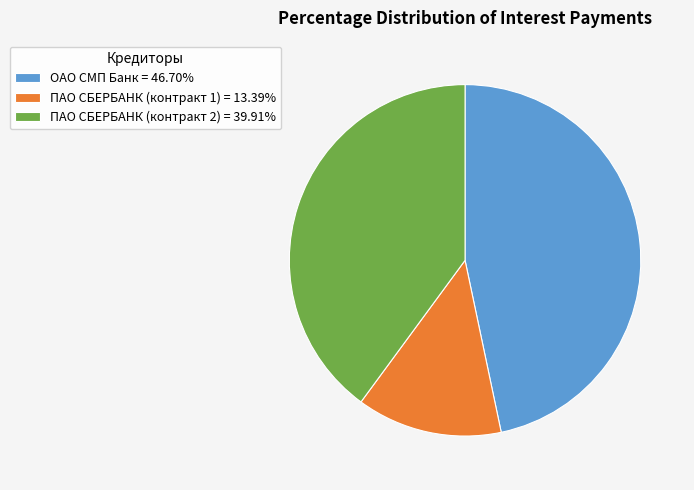

Do ПАО СБЕРБАНК (контракт 1) = 13.39% and ОАО СМП Банк = 46.70% together represent more than half of the pie?

Yes